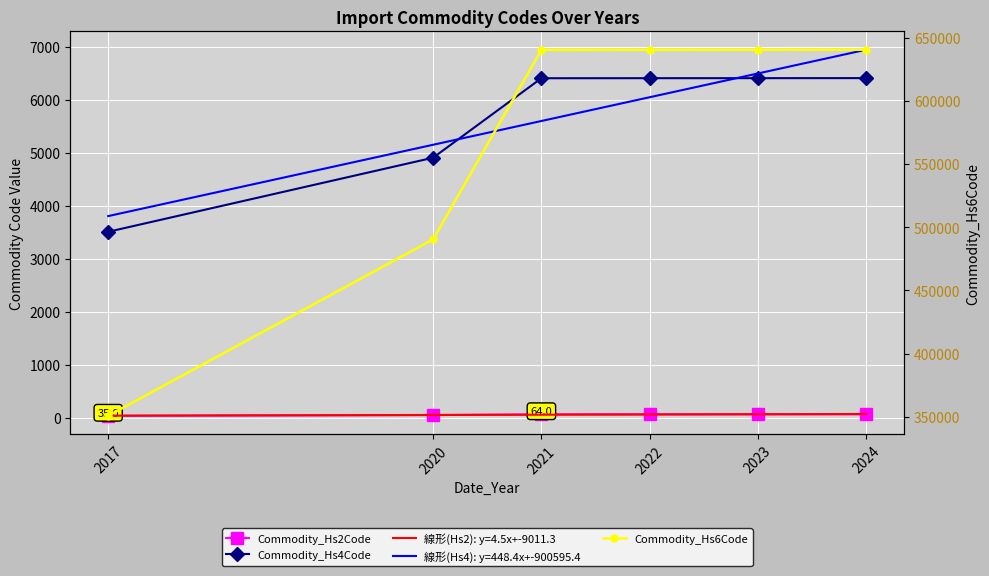

What is the difference between the Commodity_Hs4Code values at 2021 and 2017?

2896.0